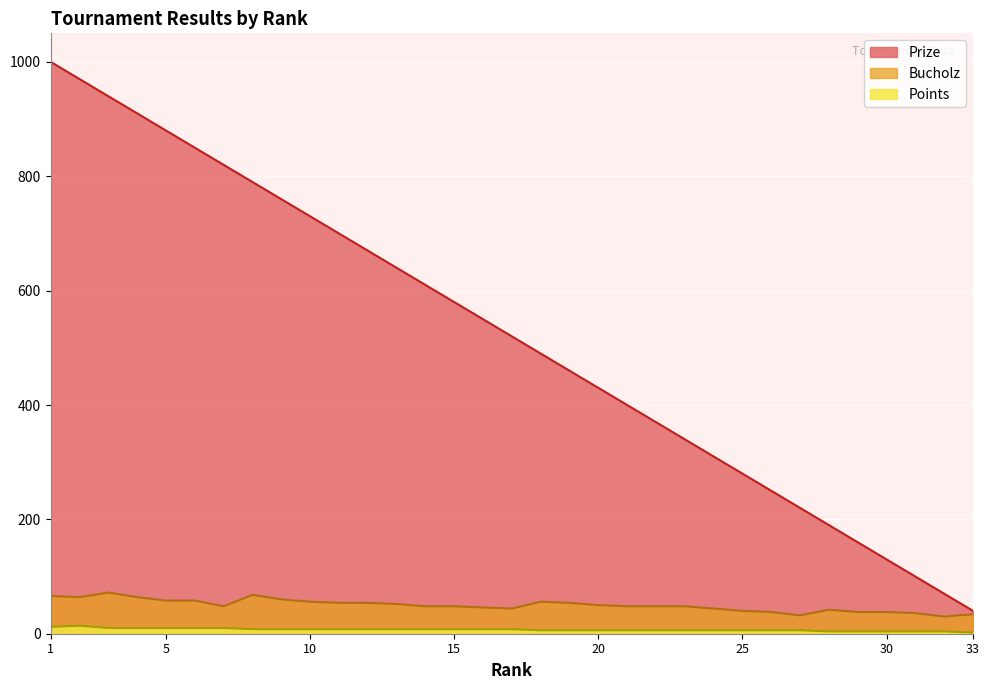

True or false: Bucholz and Points intersect in this chart.

False